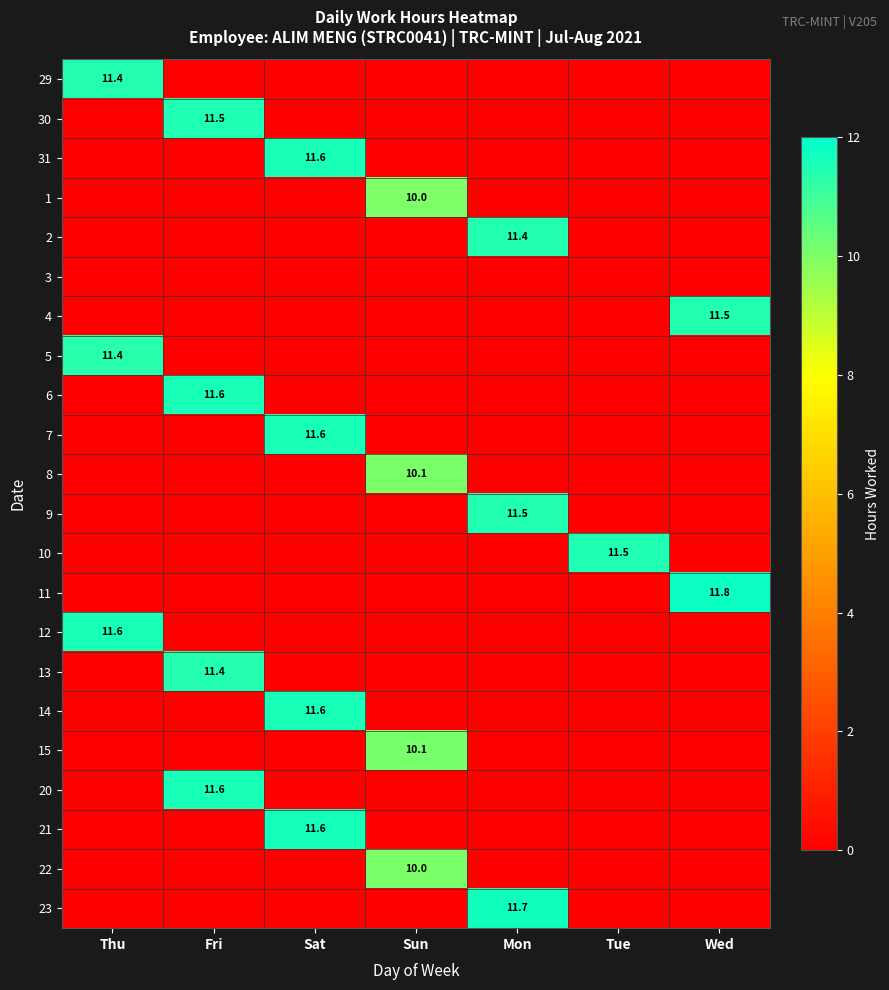

The value of 29 at Thu is 5.6. True or false?

False